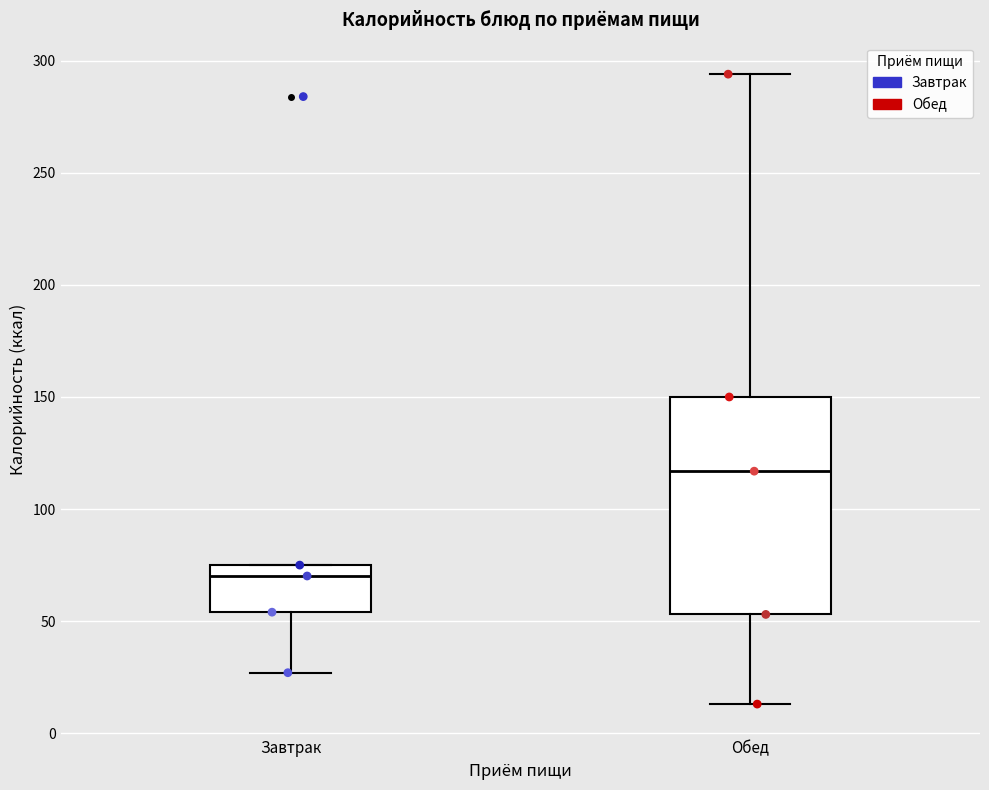

Which box's median line is the highest?

Обед